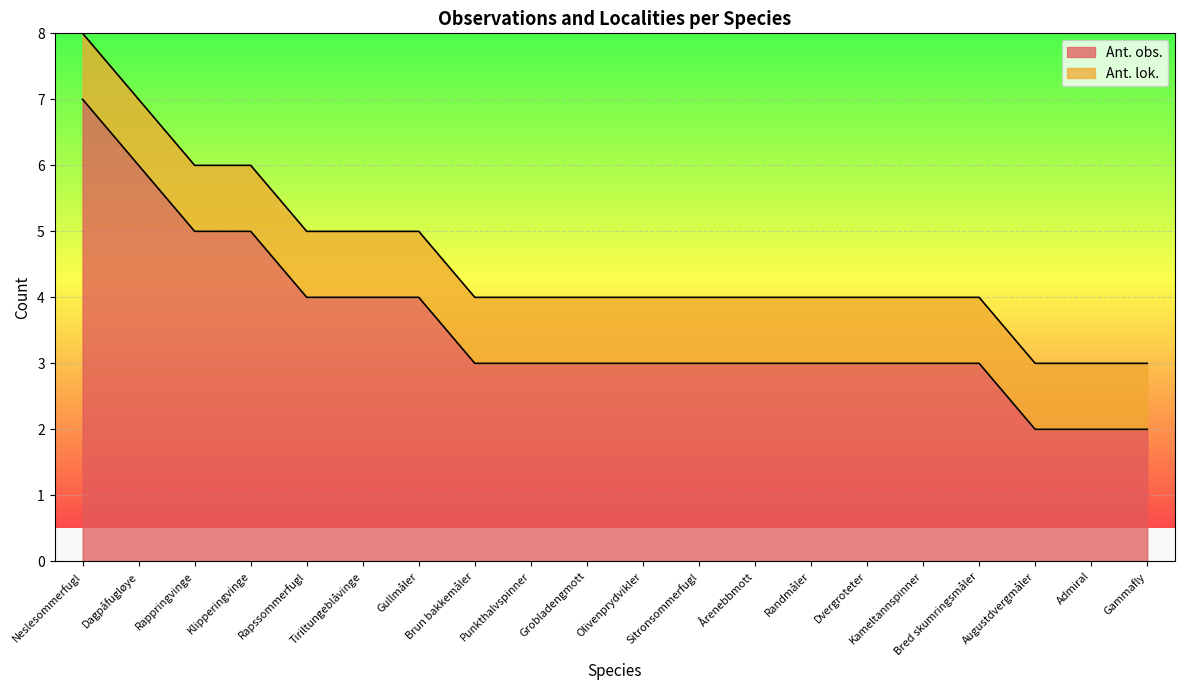

What value does the data have at Admiral?

2